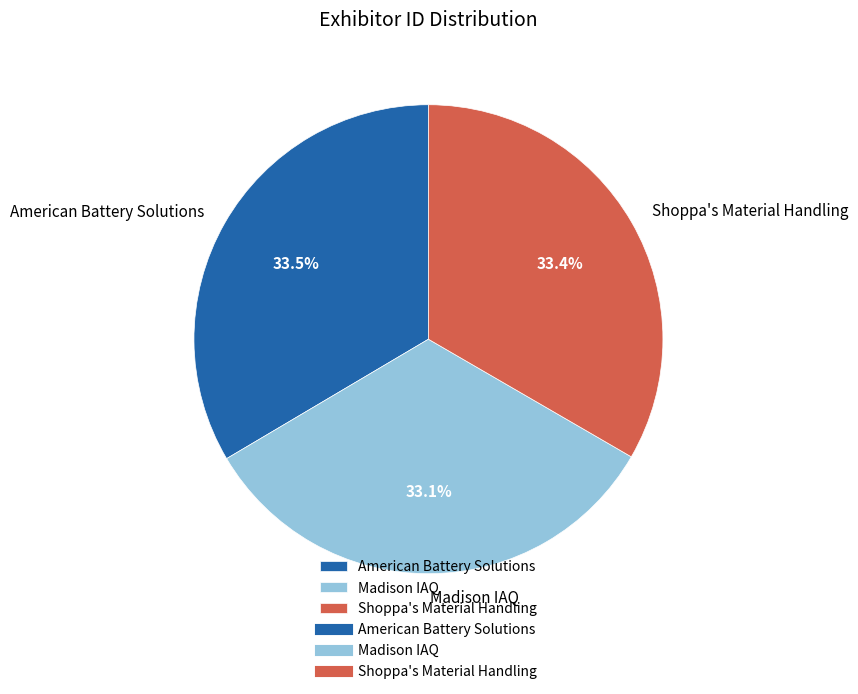

How many slices are in this pie chart?

3